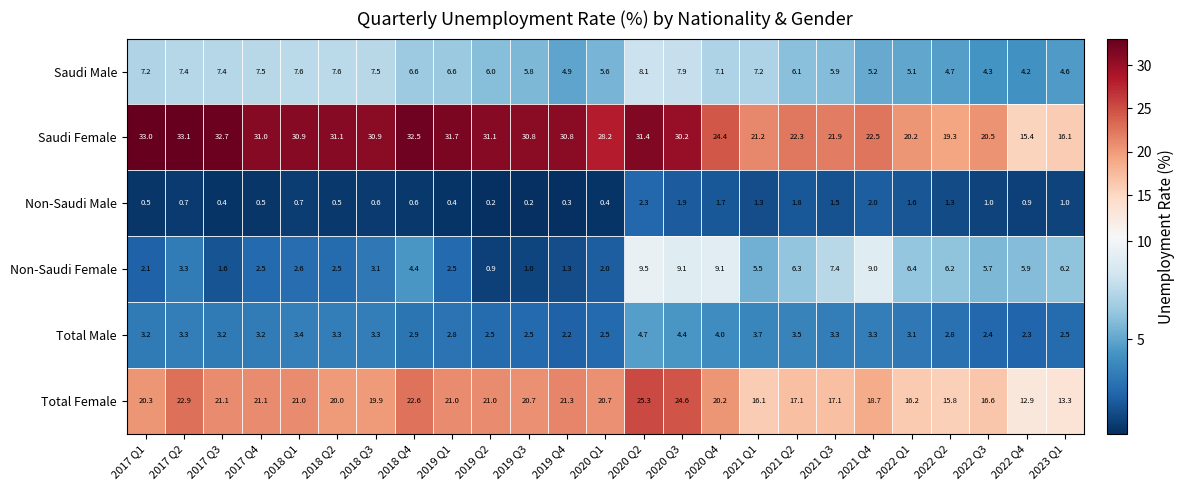

The value of Saudi Female at 2018 Q1 is 44.3. True or false?

False